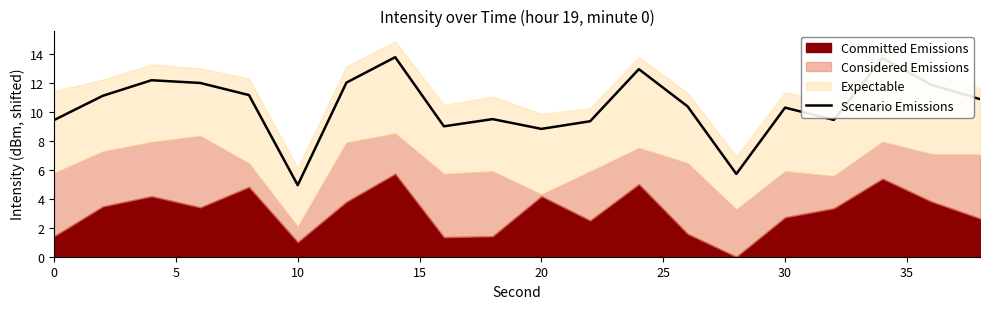

What is the minimum value shown in the chart?

4.9